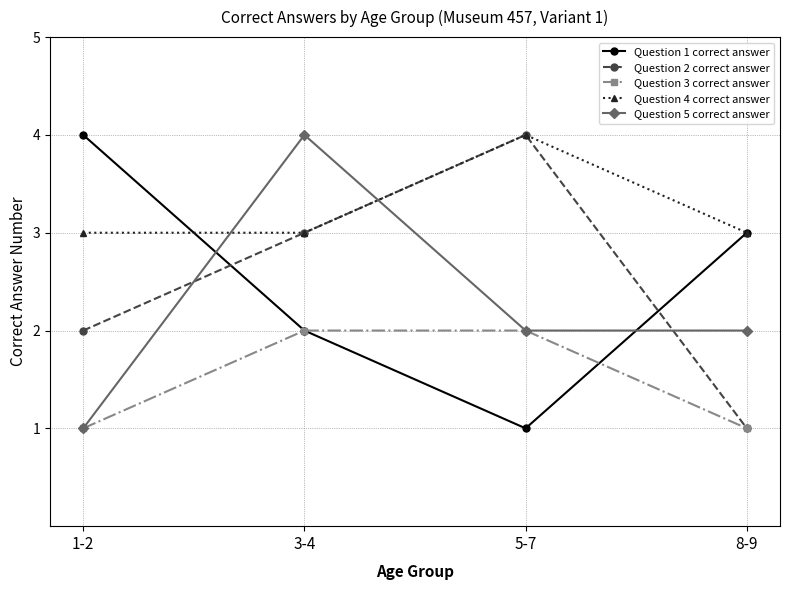

What is the label of the 1st point from the left?

1-2